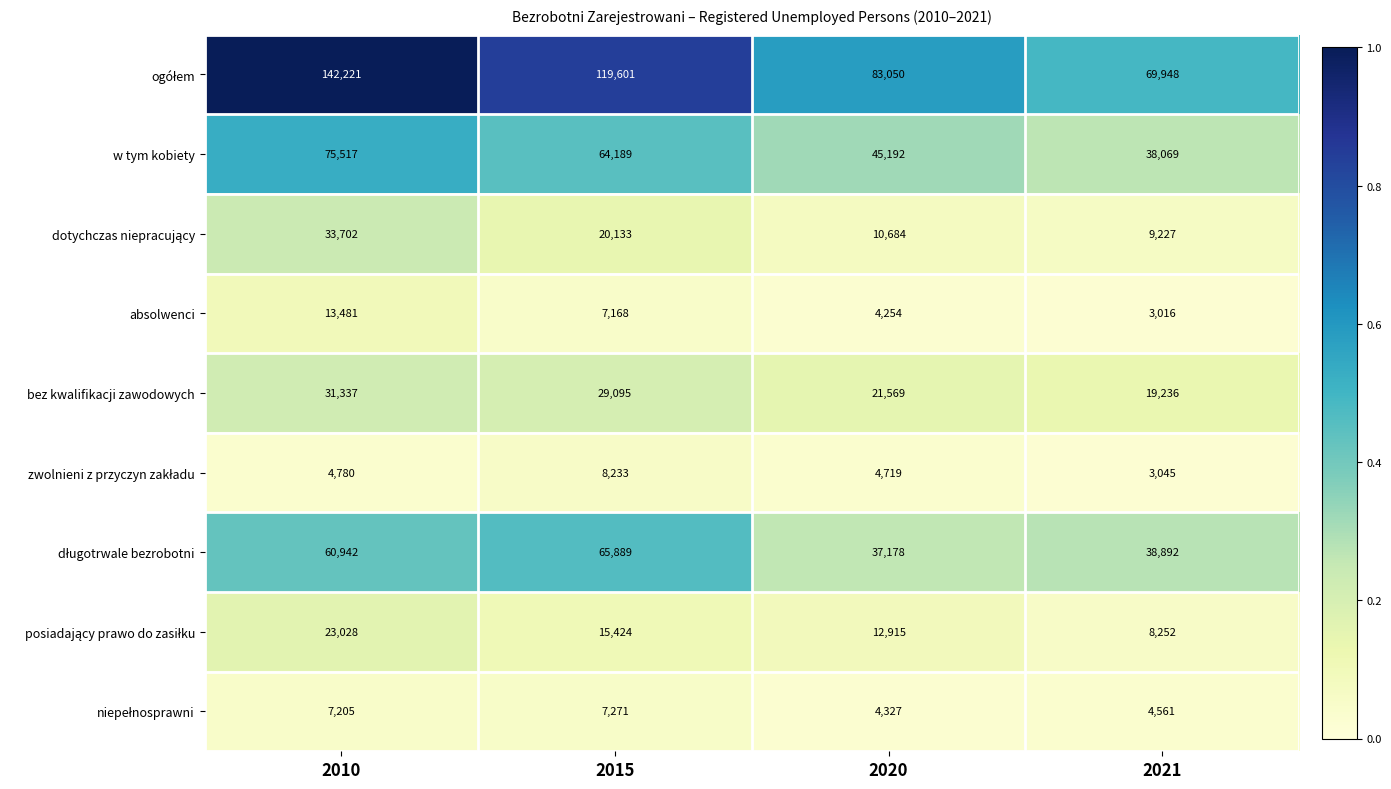

At which label is bez kwalifikacji zawodowych closest to 25286?

2020